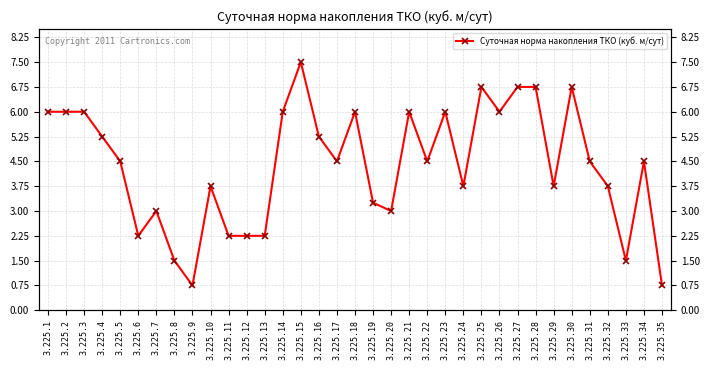

True or false: the data shows 4.0 at 3.225.13.

False